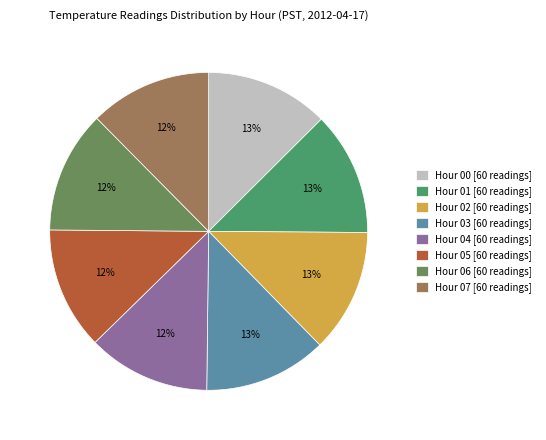

Is there a majority slice in this chart?

No